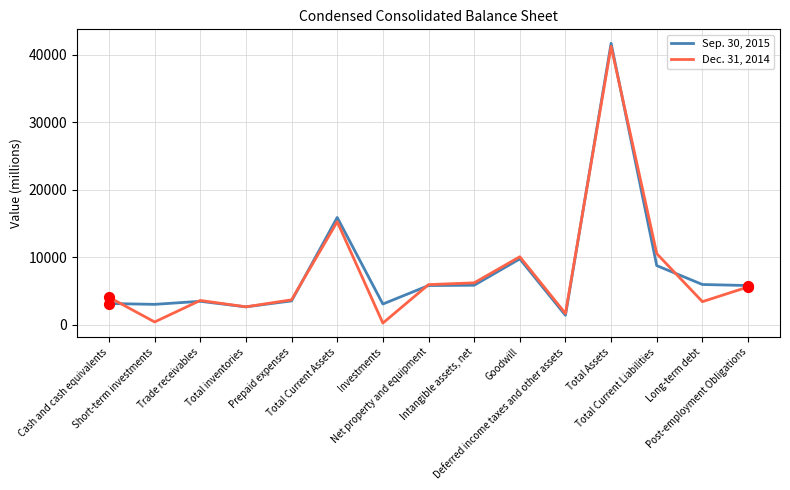

At how many categories does at least one series exceed 14723?

2